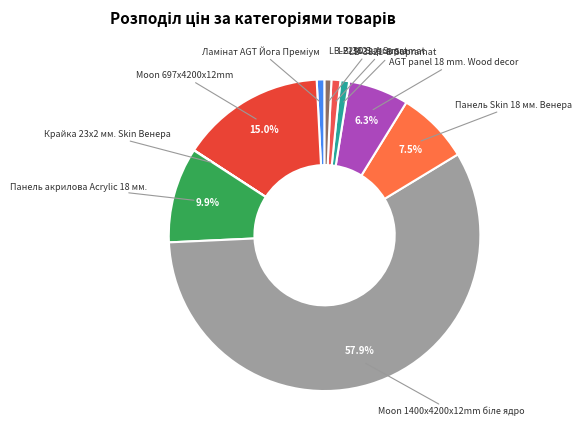

Is there any slice that represents more than half of the pie?

Yes